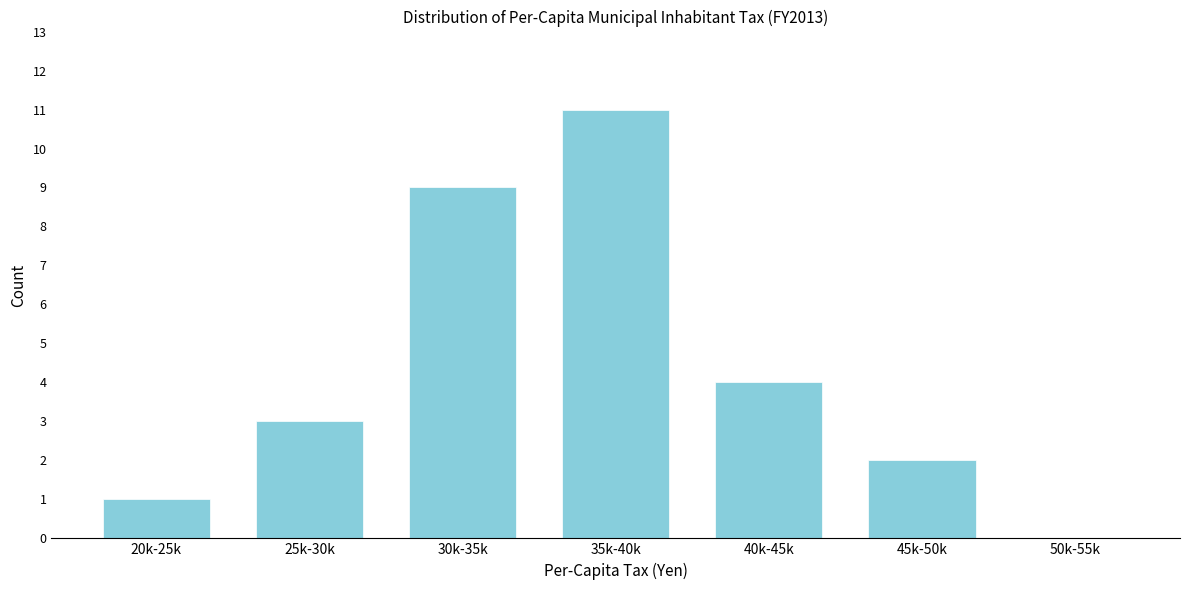

Between 40k-45k and 45k-50k, which is larger?

40k-45k